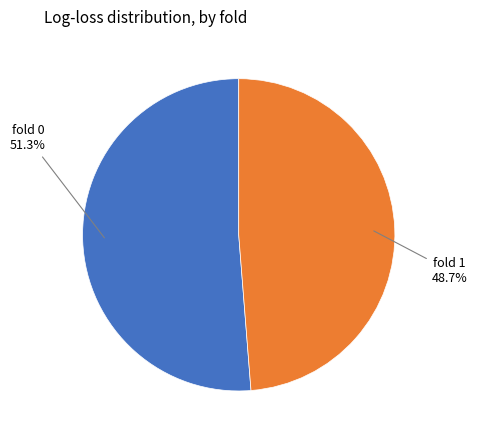

To the nearest percent, what is the average slice percentage?

50%